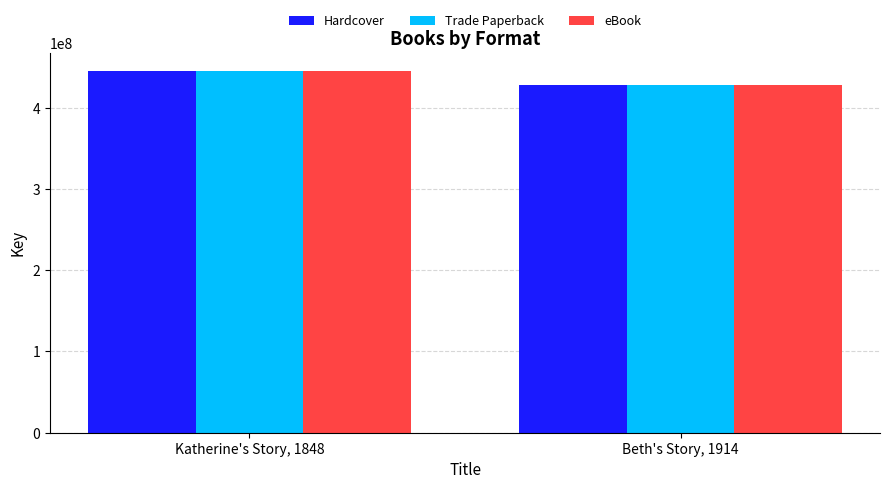

Reading right to left, what are all the values shown in this chart?

Hardcover: Beth's Story, 1914=428014048	Katherine's Story, 1848=445291571
Trade Paperback: Beth's Story, 1914=428014048	Katherine's Story, 1848=445291571
eBook: Beth's Story, 1914=428014048	Katherine's Story, 1848=445291571